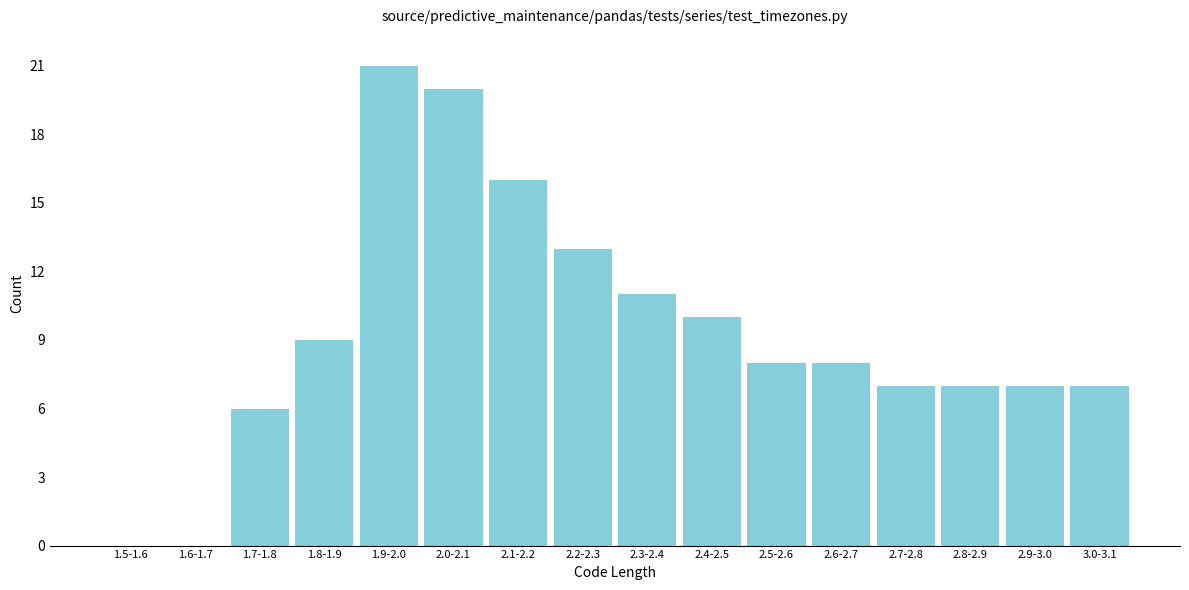

Reading right to left, transcribe all the data shown in this chart.

3.0-3.1=7	2.9-3.0=7	2.8-2.9=7	2.7-2.8=7	2.6-2.7=8	2.5-2.6=8	2.4-2.5=10	2.3-2.4=11	2.2-2.3=13	2.1-2.2=16	2.0-2.1=20	1.9-2.0=21	1.8-1.9=9	1.7-1.8=6	1.6-1.7=0	1.5-1.6=0